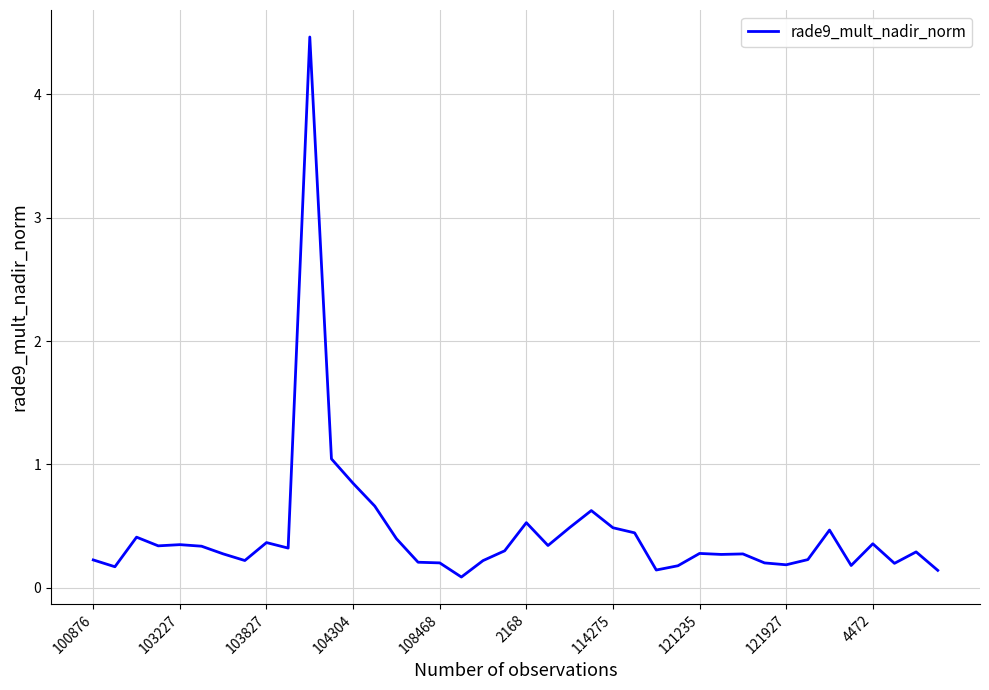

What is the greatest value displayed?

4.5